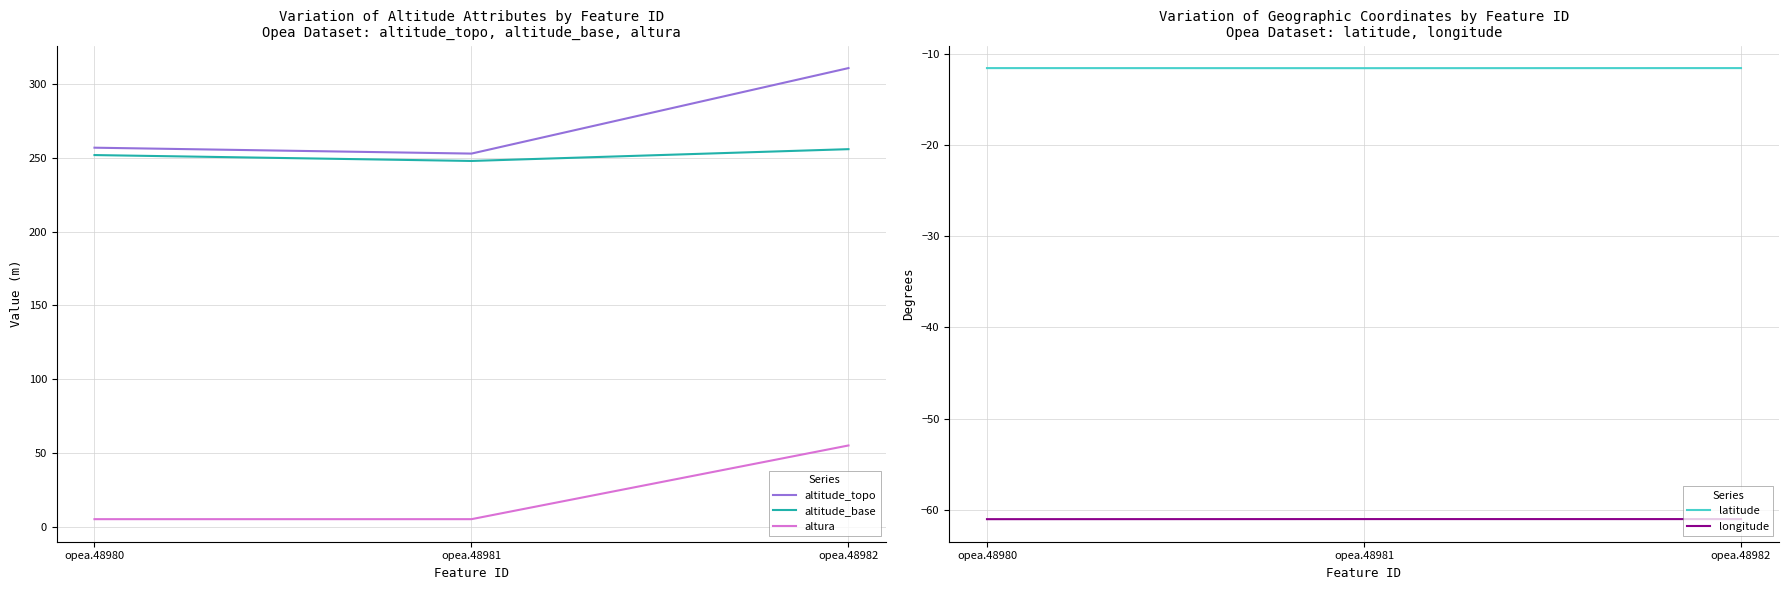

What is the minimum value for longitude?

-61.0